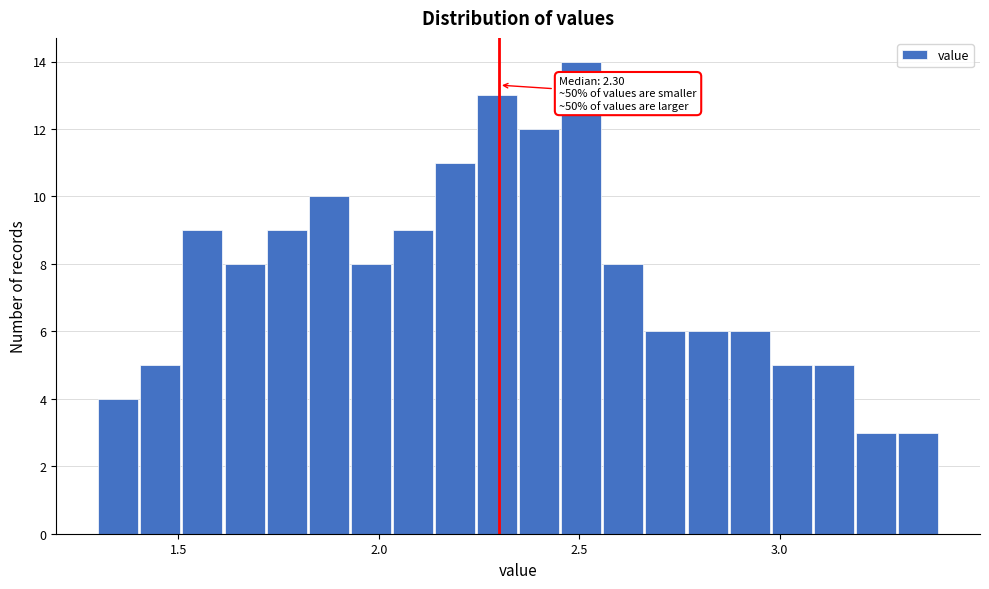

Read against the x-axis, roughly where is the centre of the tallest bar?

2.50